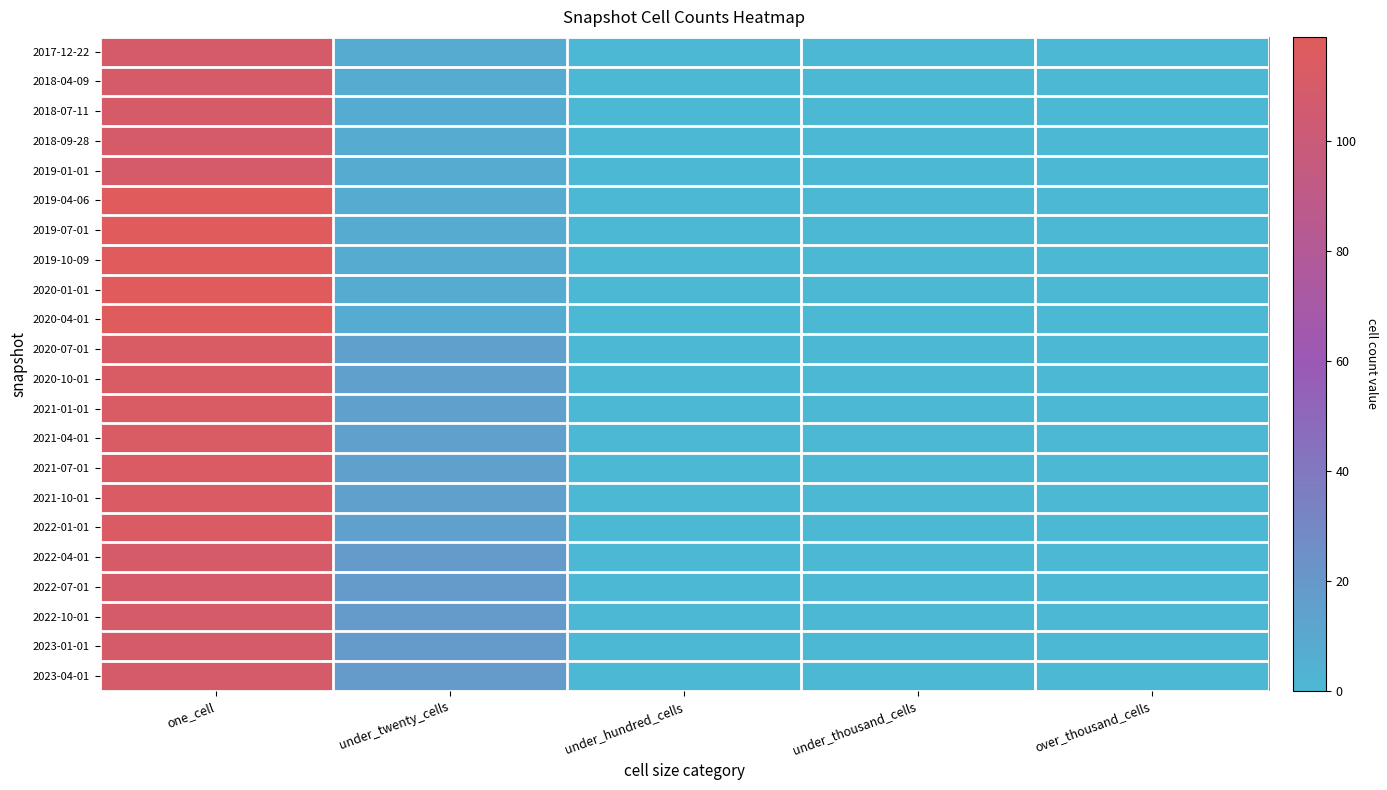

Which has a higher value, under_hundred_cells or under_twenty_cells?

under_twenty_cells